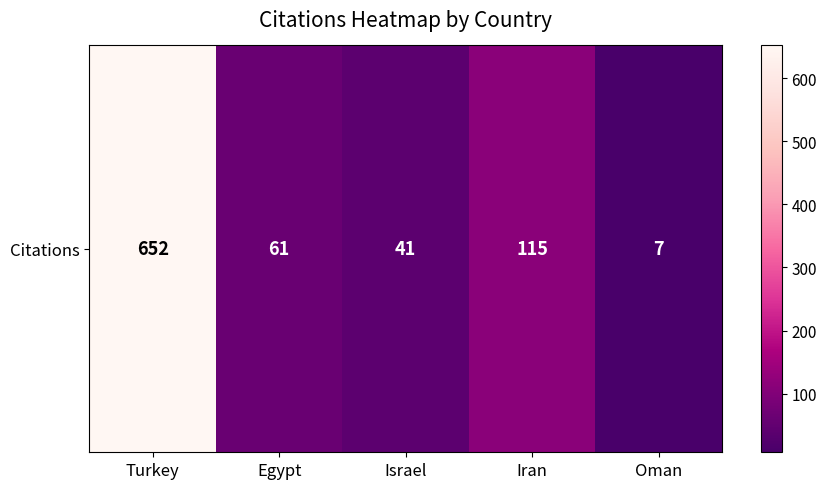

Where is the data nearest to the value 329?

Iran